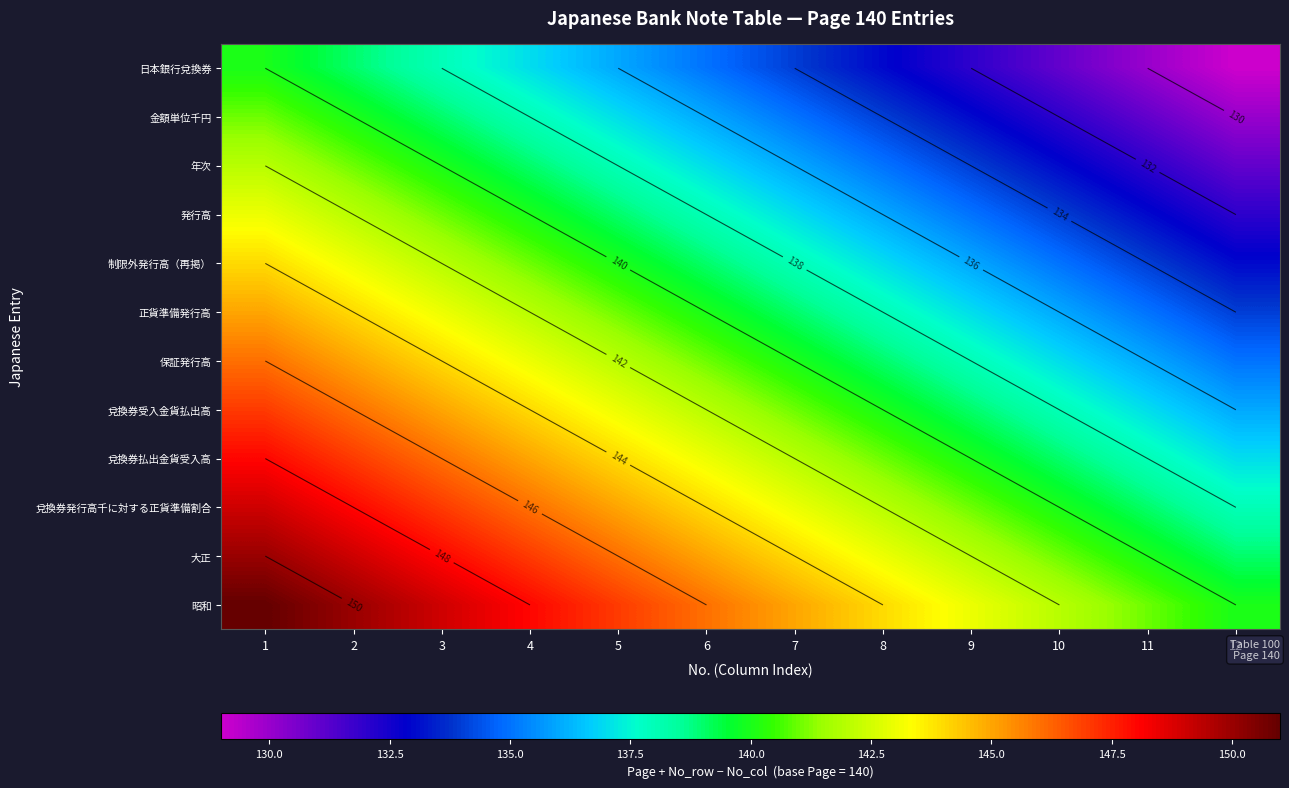

The value of 保証発行高 at 1 is 68. True or false?

False